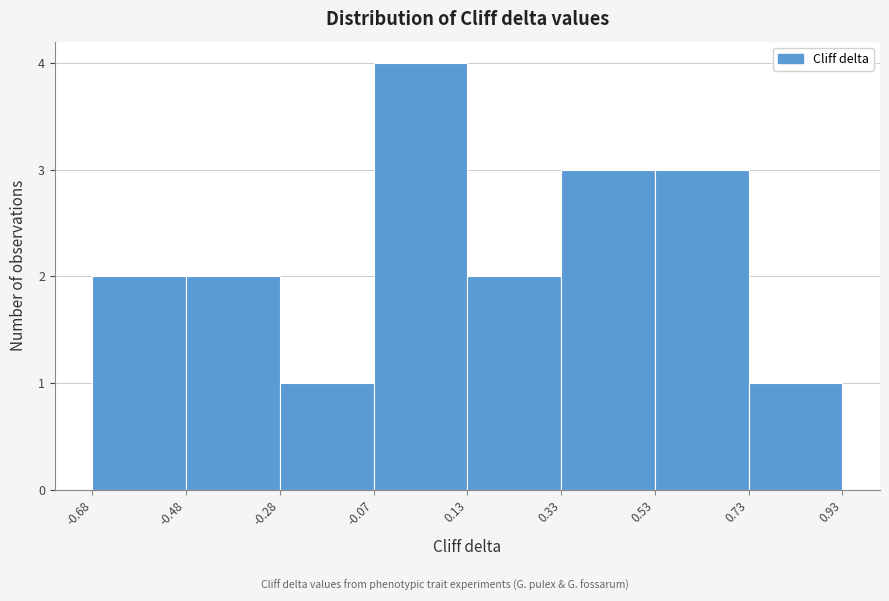

Over which range of the x-axis is the bar tallest?

-0.07 to 0.13